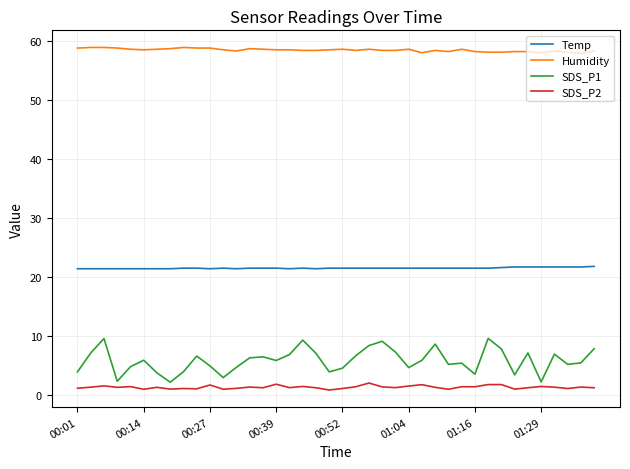

True or false: Humidity and SDS_P1 intersect in this chart.

False